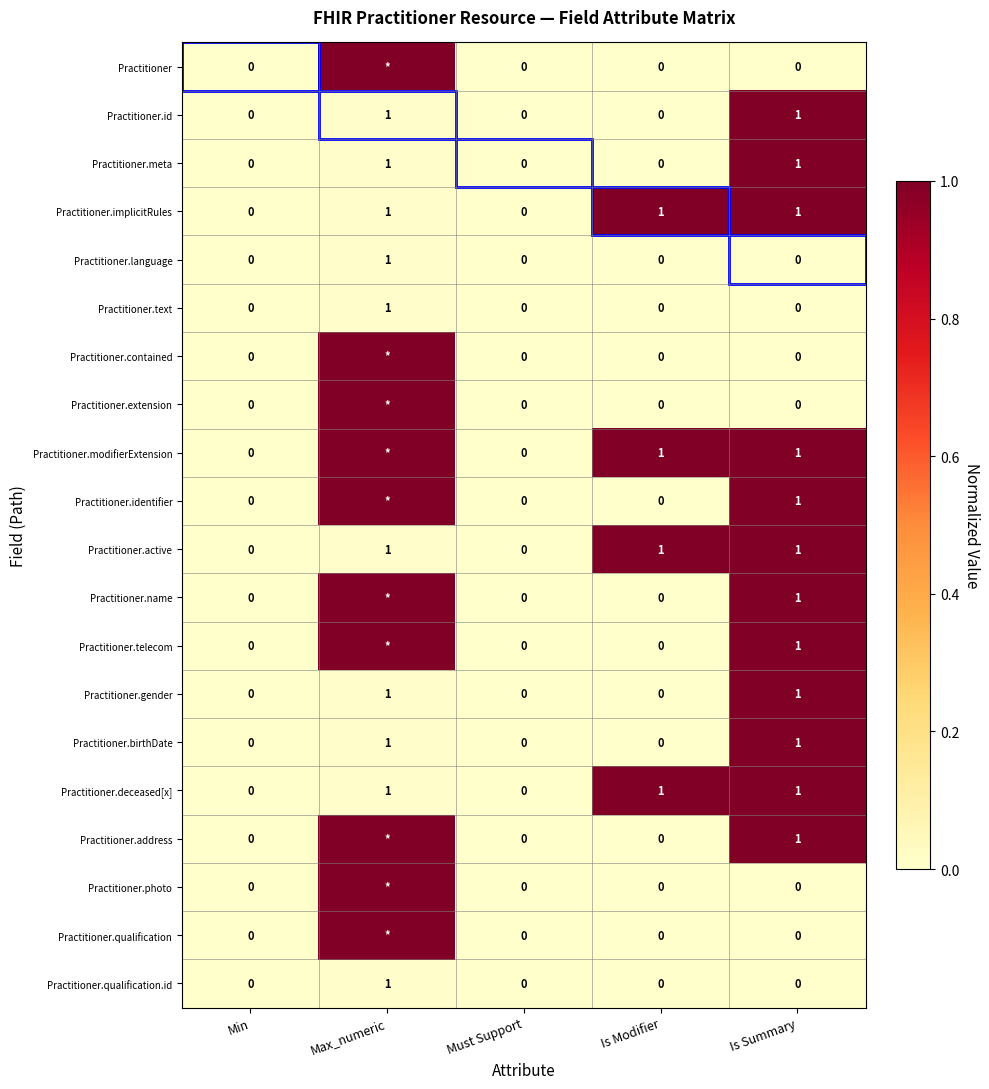

Is it true that Practitioner.language equals 2 at Max_numeric?

False